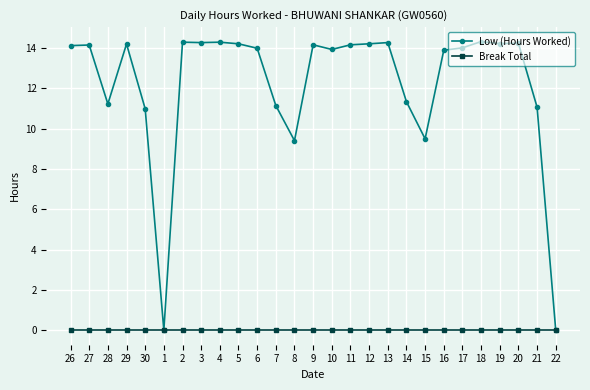

What is the spread (max minus min) of values at 27?

14.1